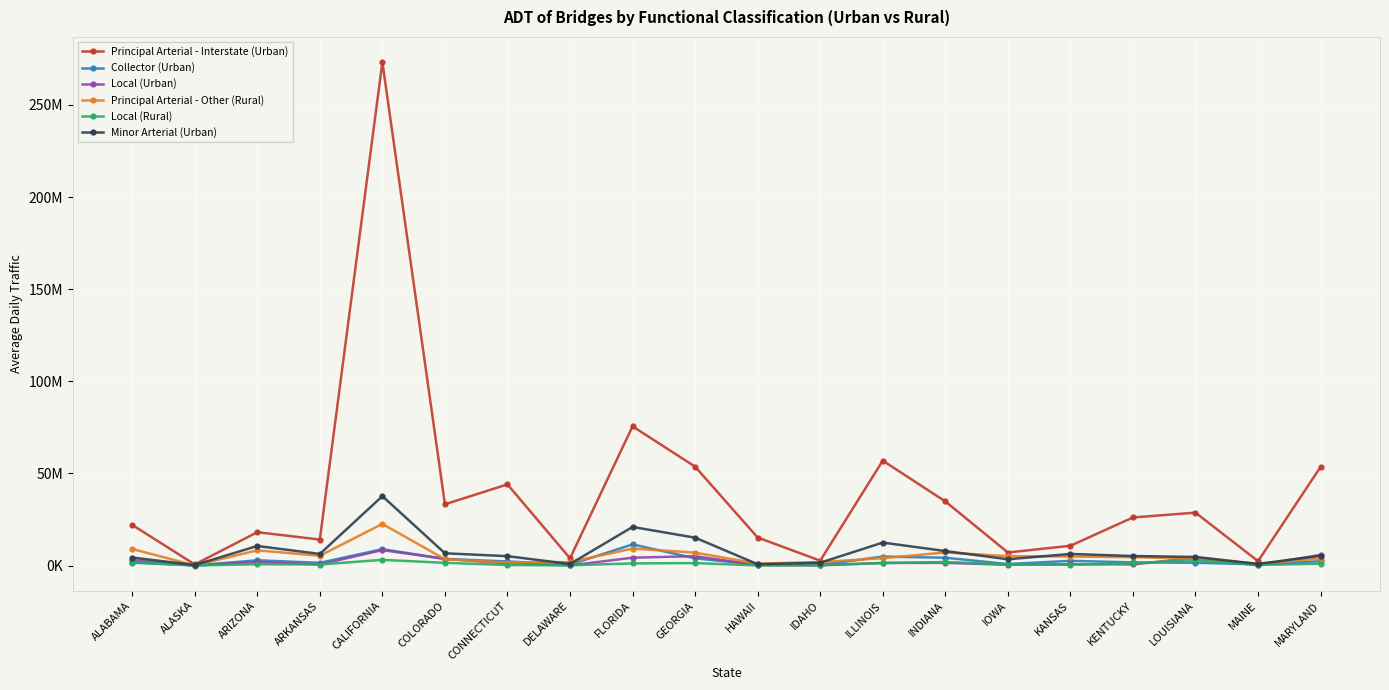

Is this an area chart (filled region under the line)?

No